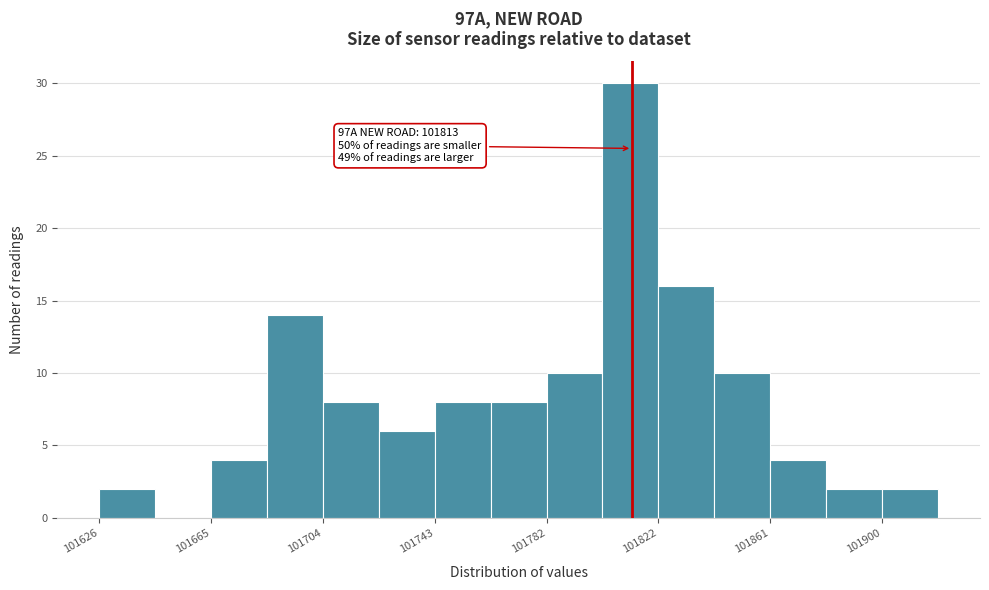

Read against the x-axis, roughly where is the centre of the tallest bar?

101810